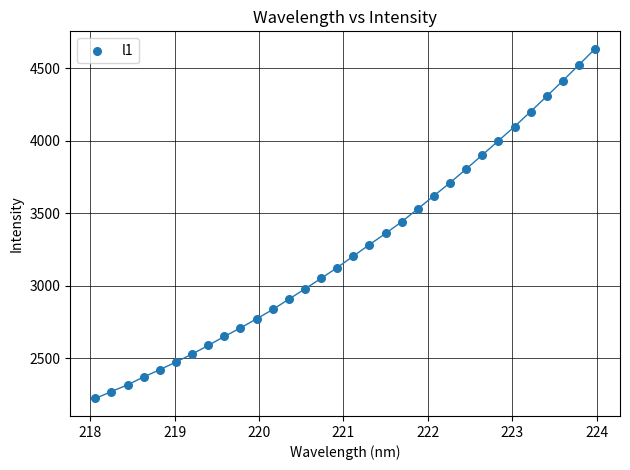

What is the range of X values (max minus min)?

5.9